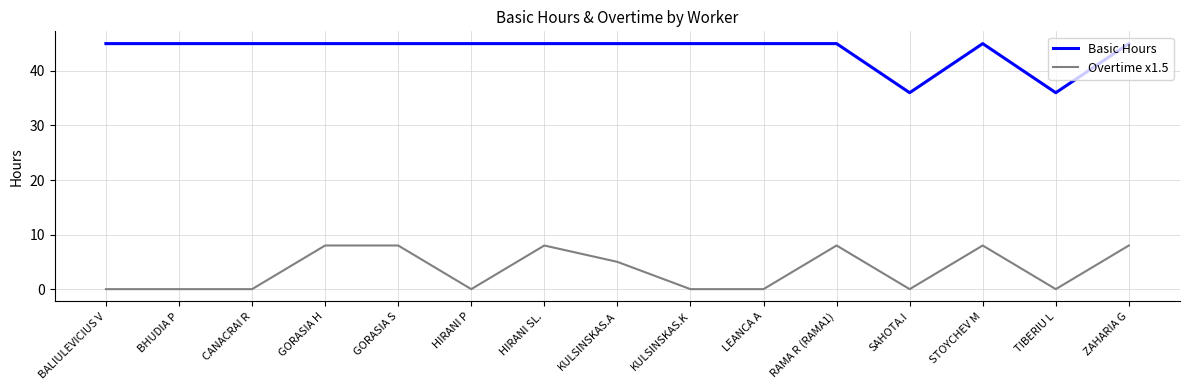

Rank the series at HIRANI SL. from lowest to highest value.

Overtime x1.5, Basic Hours